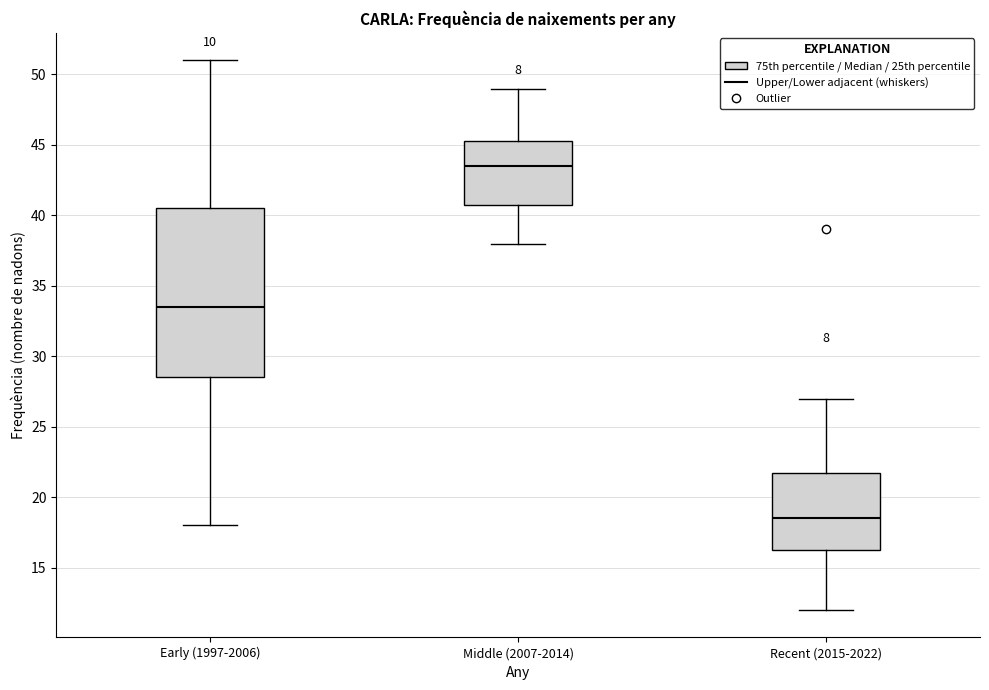

Which box is the tallest, from its lower edge to its upper edge?

Early (1997-2006)